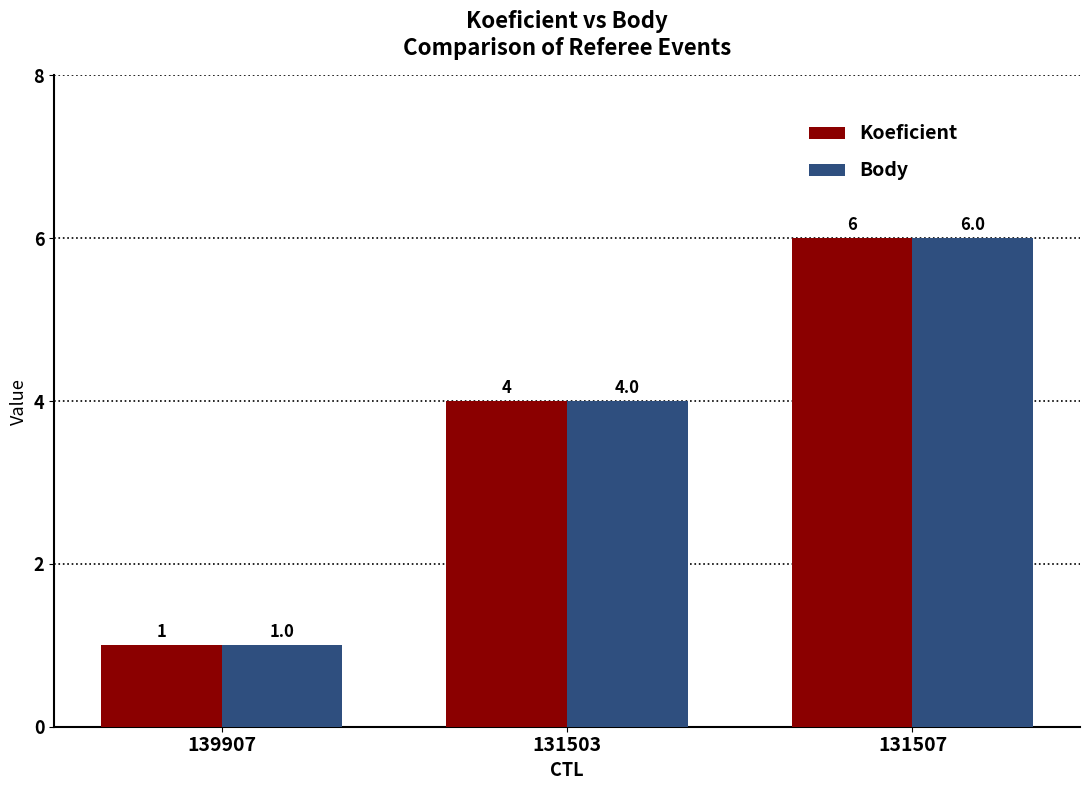

At which category is the sum across all series the highest?

131507